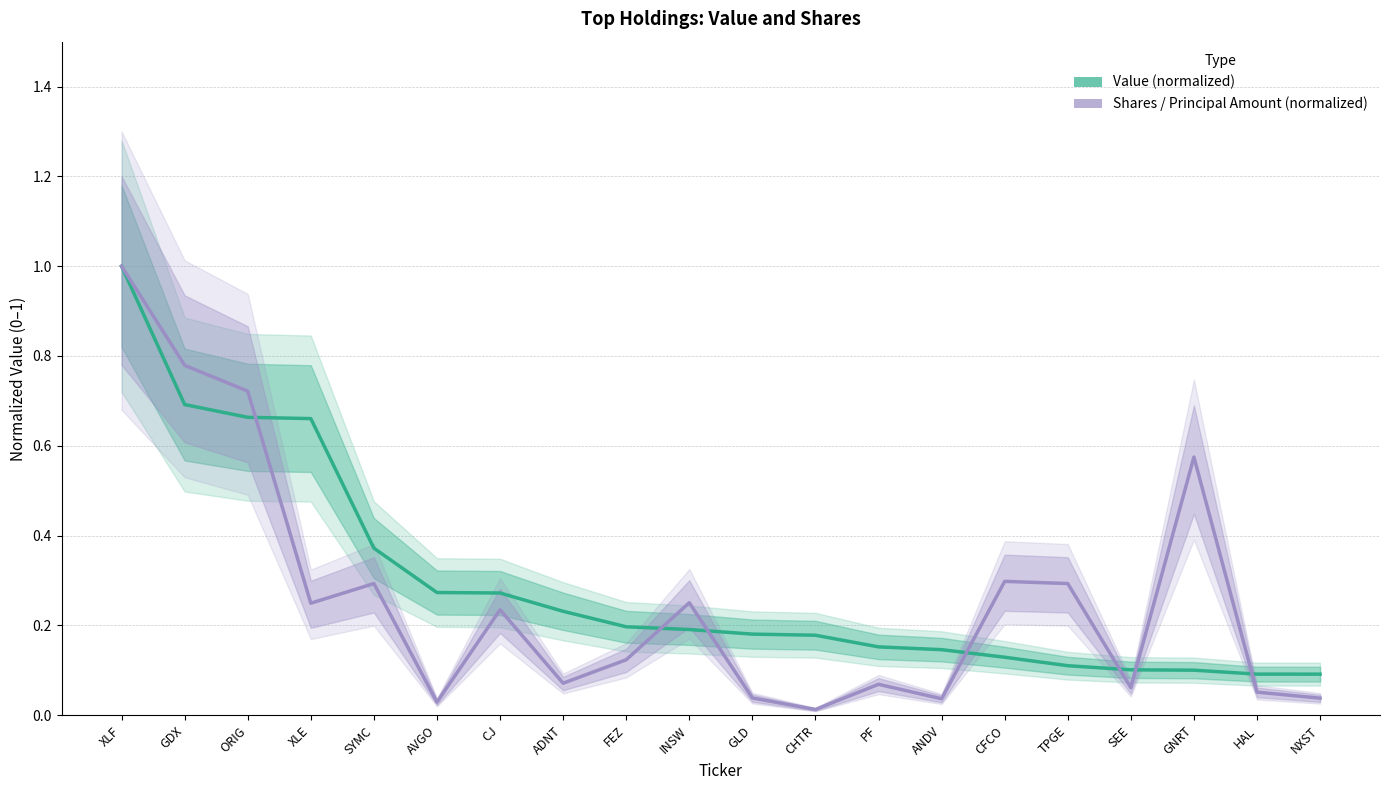

The value of Shares / Principal Amount (normalized) at AVGO is 0.0. True or false?

True